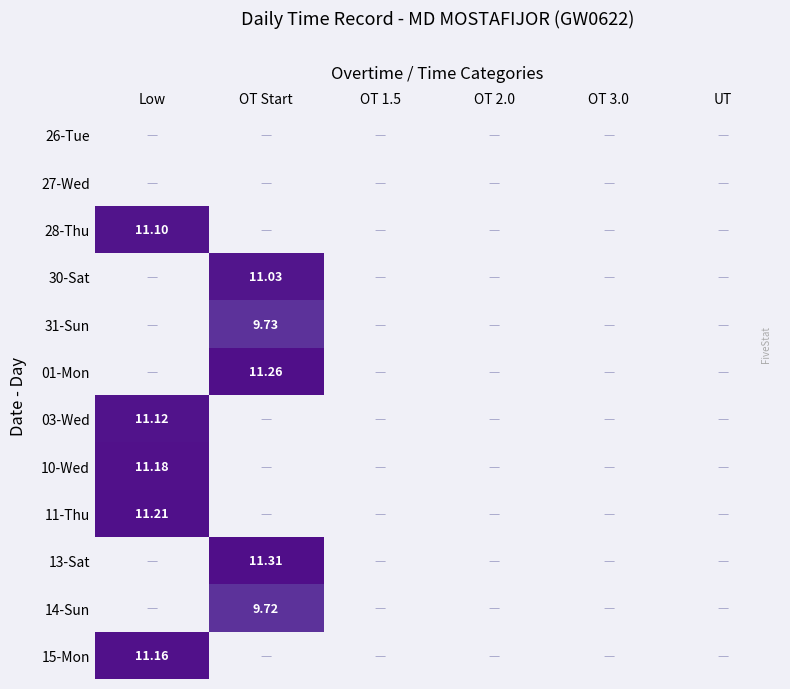

The 01-Mon series shows 0.0 at OT 1.5. True or false?

True